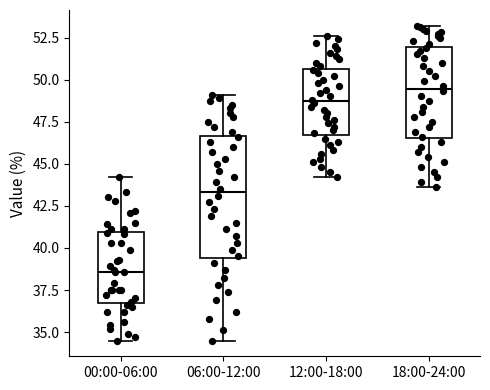

Reading left to right, read every box against the y-axis: the position of its median line, the range the box covers, and the ends of its whiskers. The values are not printed on the chart, so give them approximately, as read against the axis.

00:00-06:00: median 38.5, box 37.0 to 41.0, whiskers 34.5 to 44.0
06:00-12:00: median 43.5, box 39.5 to 46.5, whiskers 34.5 to 49.0
12:00-18:00: median 48.5, box 46.5 to 50.5, whiskers 44.0 to 52.5
18:00-24:00: median 49.5, box 46.5 to 52.0, whiskers 43.5 to 53.0